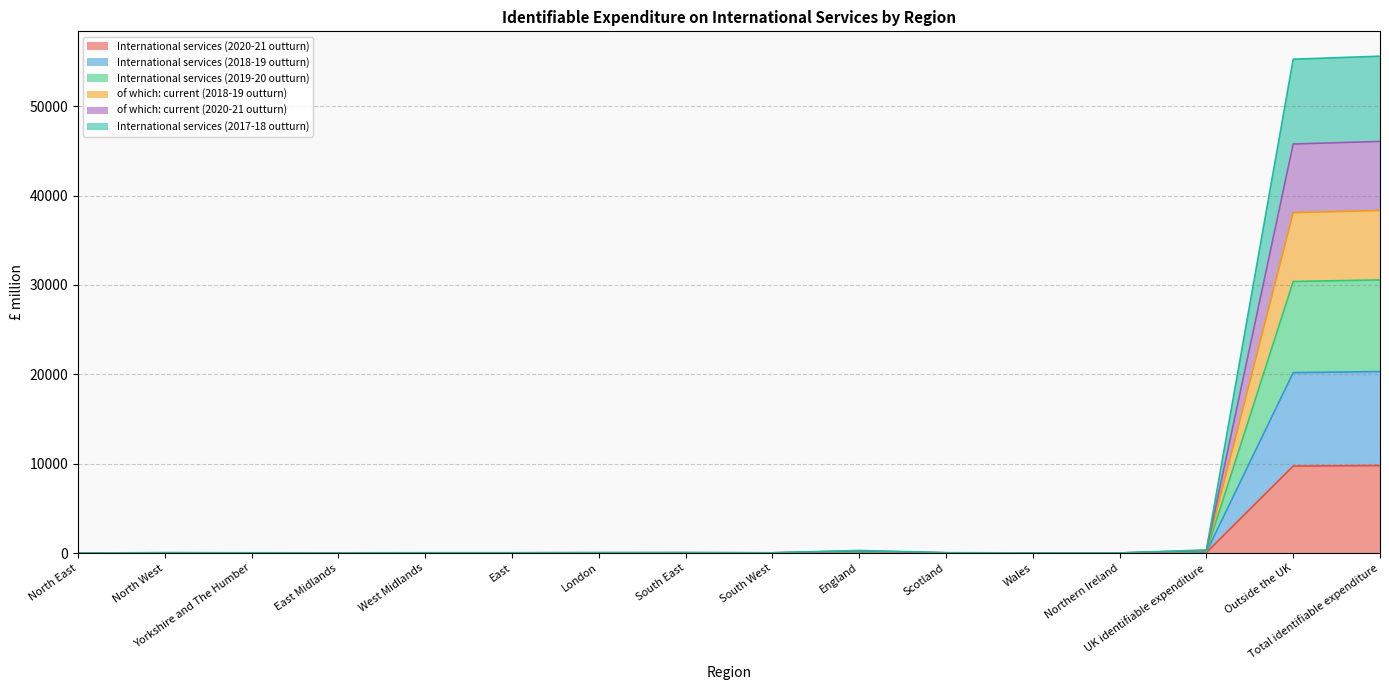

How many values in the International services (2017-18 outturn) series exceed 11?

7